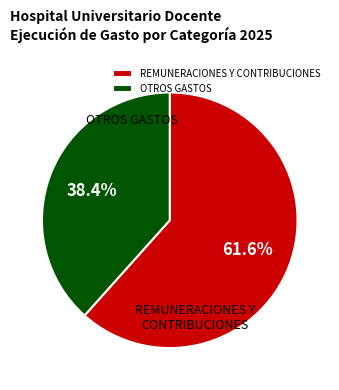

Which slice is the smallest?

OTROS GASTOS